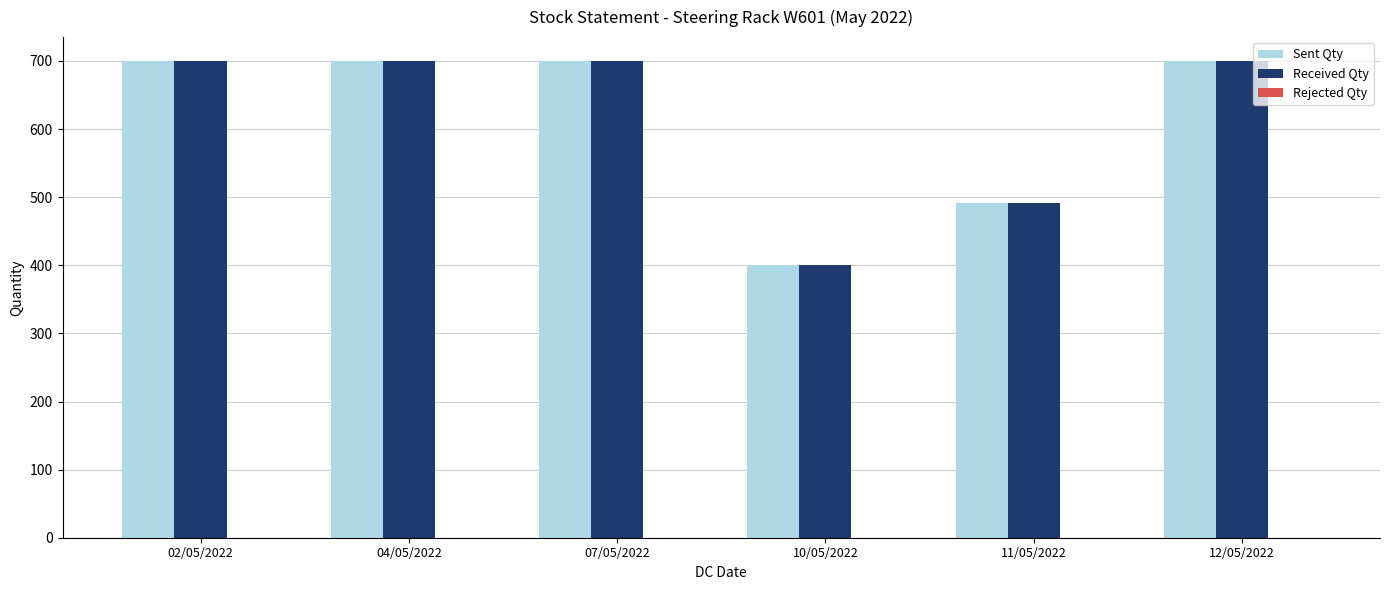

What is the label of the 2nd bar from the right?

11/05/2022